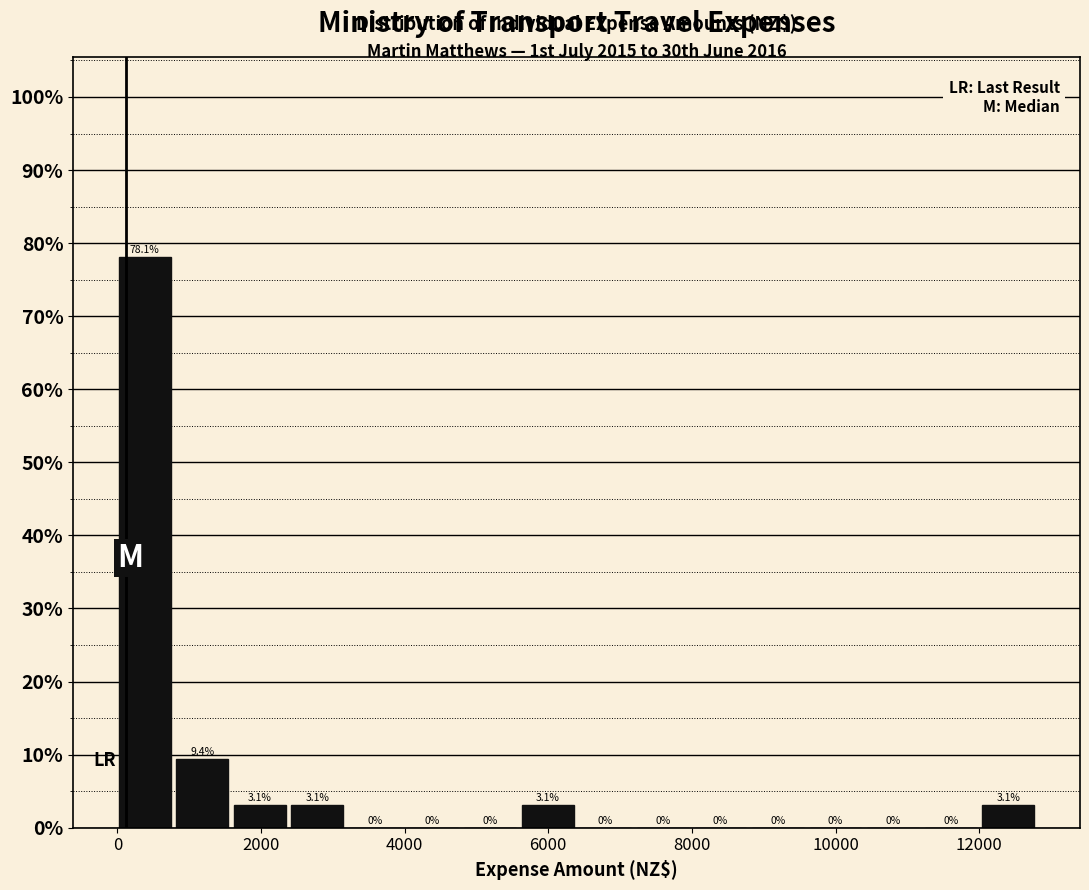

What is the height of the bar covering 12000 to 12800 on the x-axis? The bar edges are not printed on the chart, so give them approximately, as read against the axis.

3.1